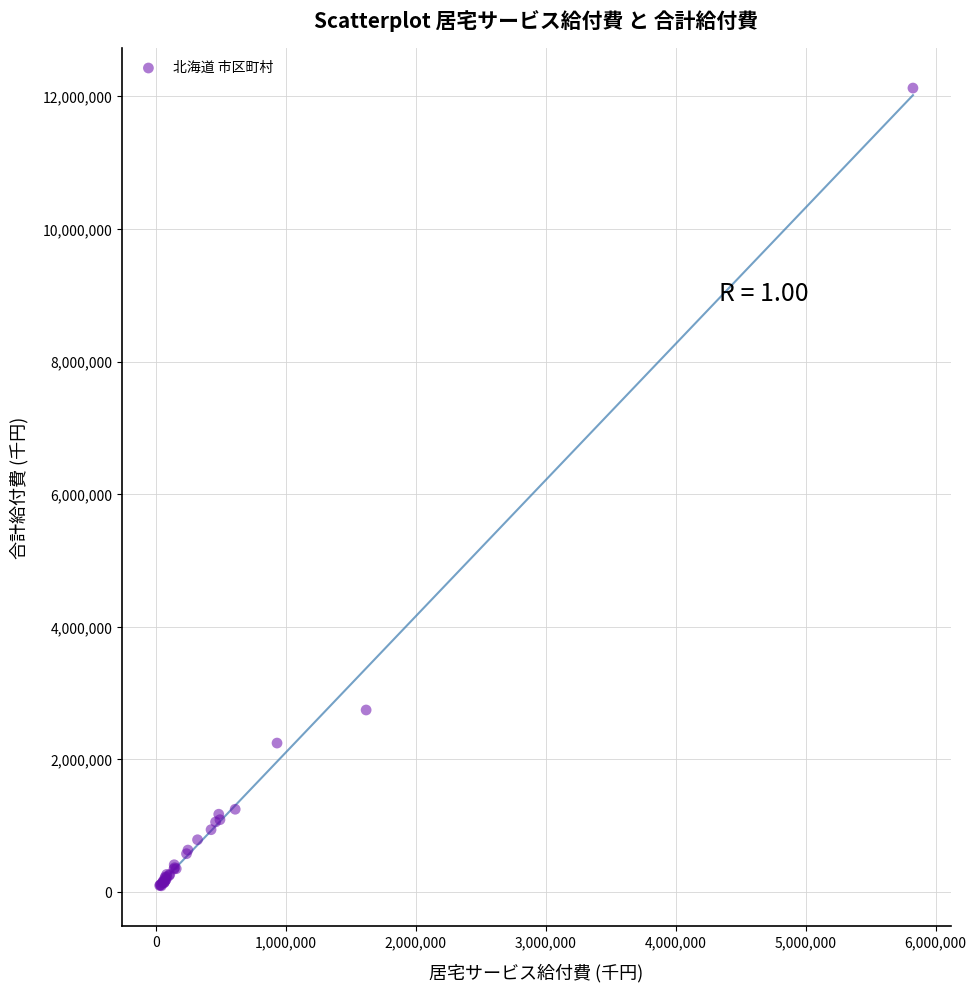

What Y value in the scatter plot is closest to 6109073?

2745837.7